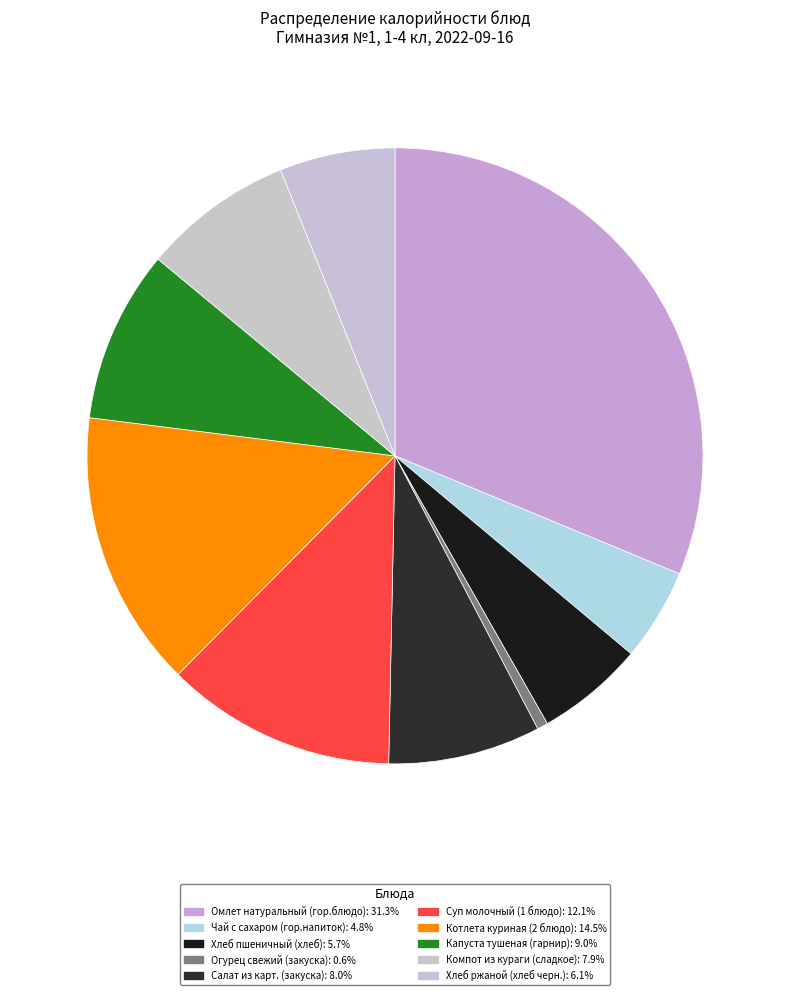

Rank the categories by value from highest to lowest.

Омлет натуральный (гор.блюдо), Котлета куриная (2 блюдо), Суп молочный (1 блюдо), Капуста тушеная (гарнир), Салат из карт. (закуска), Компот из кураги (сладкое), Хлеб ржаной (хлеб черн.), Хлеб пшеничный (хлеб), Чай с сахаром (гор.напиток), Огурец свежий (закуска)